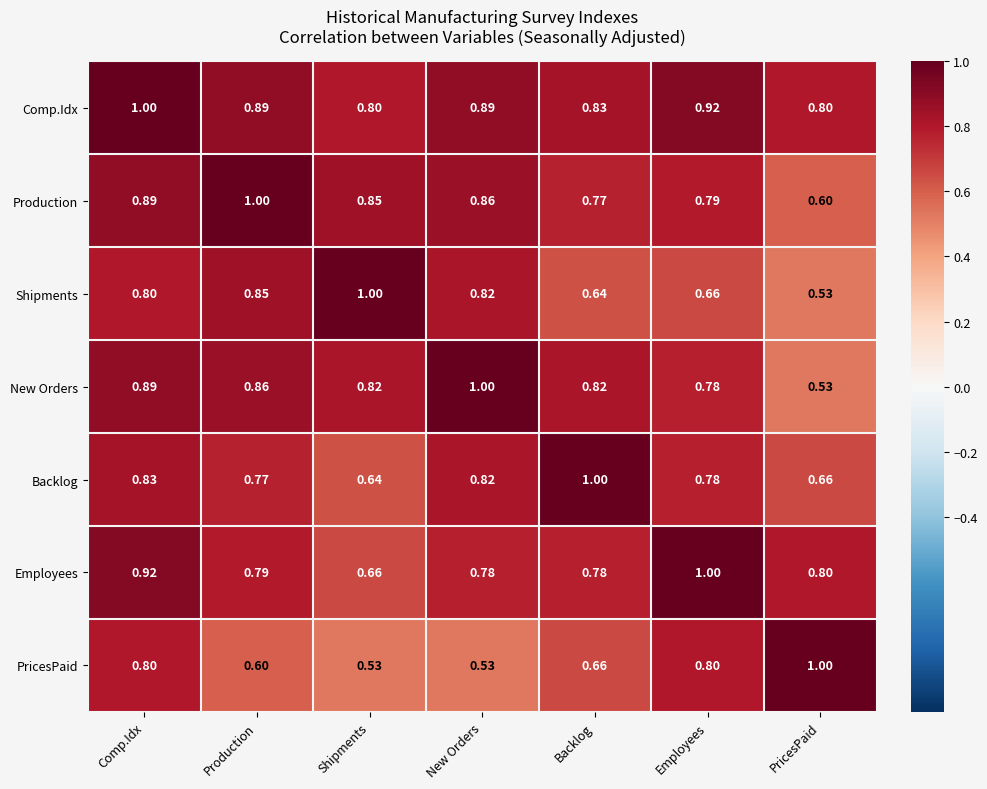

Which series has the largest total across all categories?

Comp.Idx